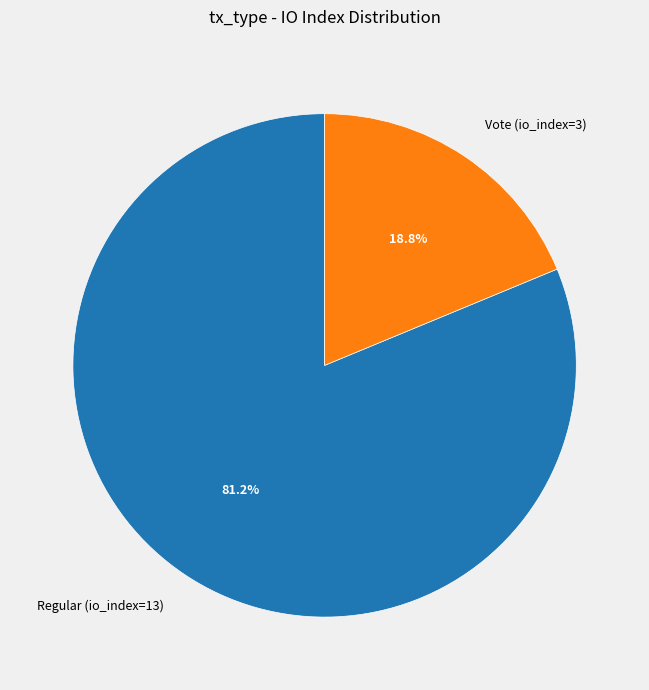

Between Regular (io_index=13) and Vote (io_index=3), which is larger?

Regular (io_index=13)